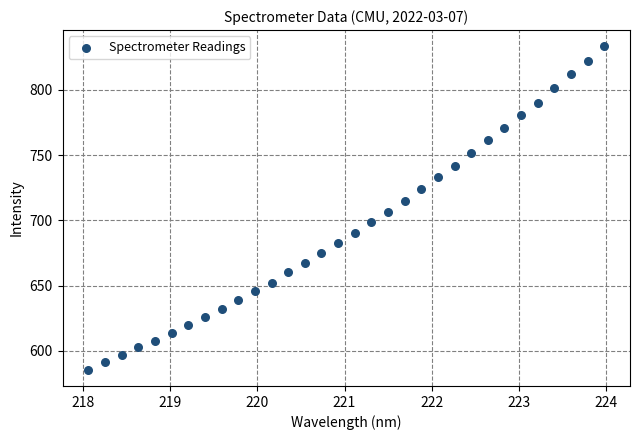

What is the range of Y values (max minus min)?

247.6